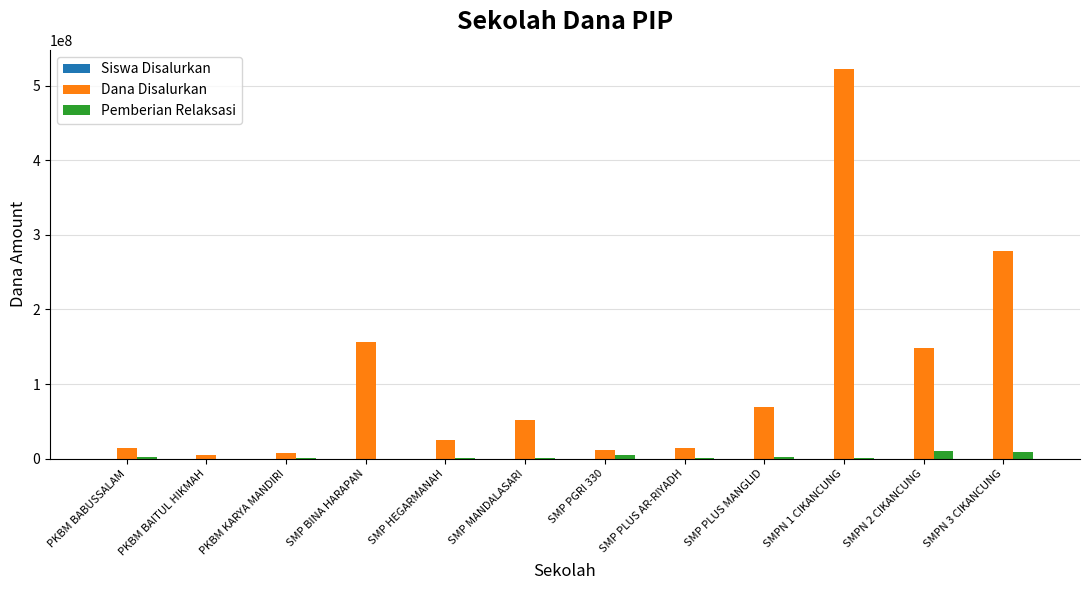

What is the greatest value displayed?

522000000